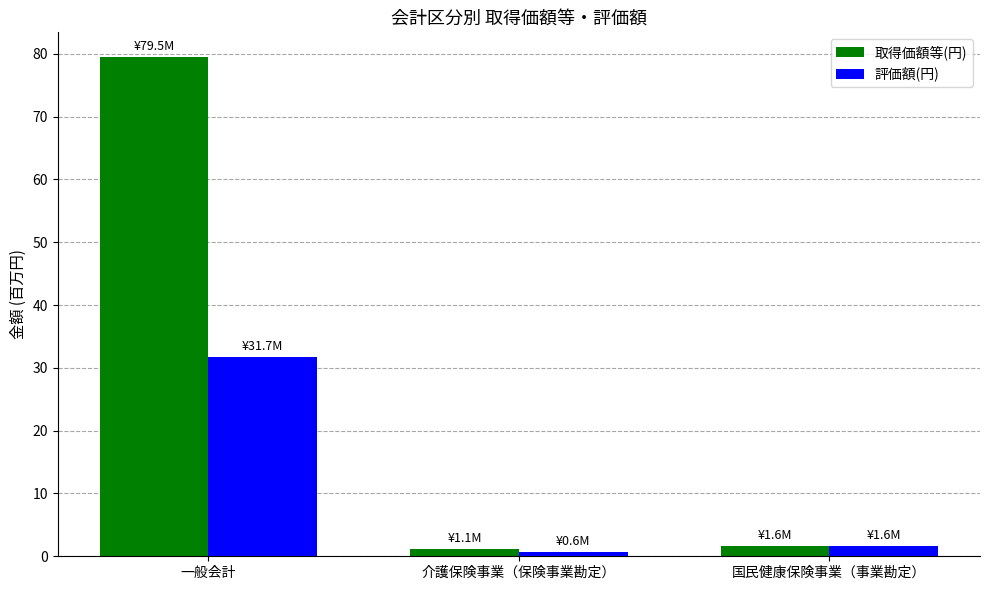

What is the difference between the second highest and minimum values in the 取得価額等(円) series?

0.5